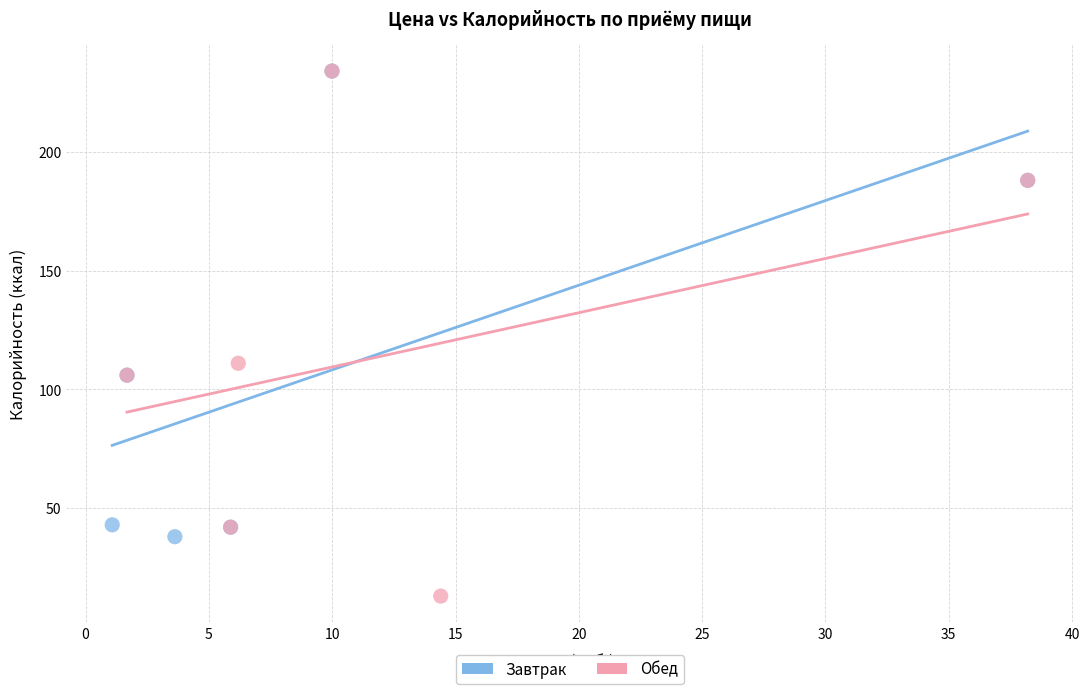

Which series contains the lowest Y value?

Обед